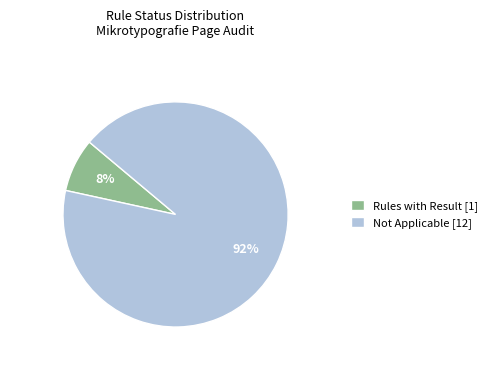

How many segments does this pie chart have?

2